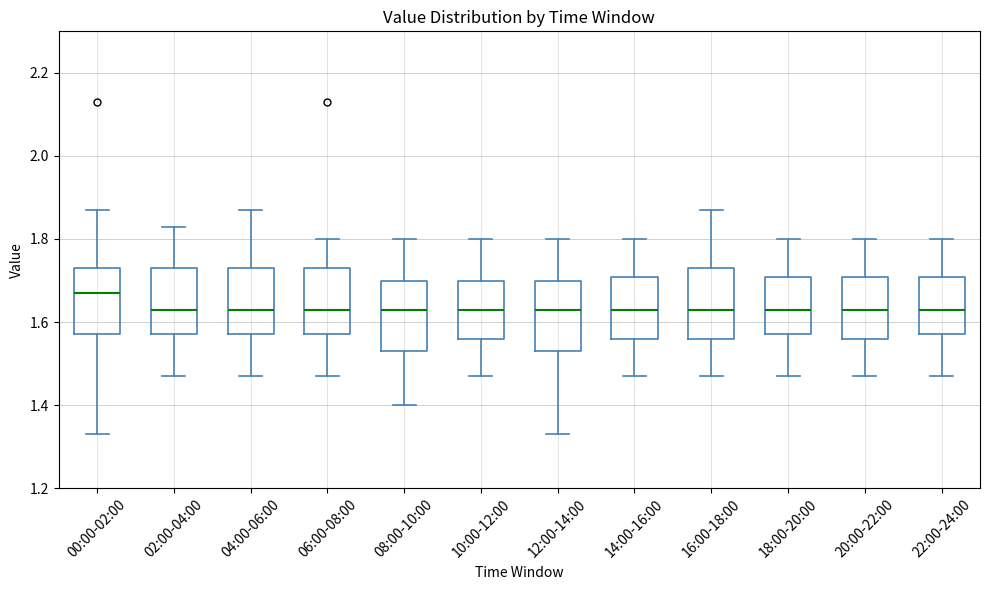

Reading left to right, read every box against the y-axis: the position of its median line, the range the box covers, and the ends of its whiskers. The values are not printed on the chart, so give them approximately, as read against the axis.

00:00-02:00: median 1.68, box 1.58 to 1.74, whiskers 1.34 to 1.88
02:00-04:00: median 1.64, box 1.58 to 1.74, whiskers 1.48 to 1.84
04:00-06:00: median 1.64, box 1.58 to 1.74, whiskers 1.48 to 1.88
06:00-08:00: median 1.64, box 1.58 to 1.74, whiskers 1.48 to 1.80
08:00-10:00: median 1.64, box 1.54 to 1.70, whiskers 1.40 to 1.80
10:00-12:00: median 1.64, box 1.56 to 1.70, whiskers 1.48 to 1.80
12:00-14:00: median 1.64, box 1.54 to 1.70, whiskers 1.34 to 1.80
14:00-16:00: median 1.64, box 1.56 to 1.70, whiskers 1.48 to 1.80
16:00-18:00: median 1.64, box 1.56 to 1.74, whiskers 1.48 to 1.88
18:00-20:00: median 1.64, box 1.58 to 1.70, whiskers 1.48 to 1.80
20:00-22:00: median 1.64, box 1.56 to 1.70, whiskers 1.48 to 1.80
22:00-24:00: median 1.64, box 1.58 to 1.70, whiskers 1.48 to 1.80